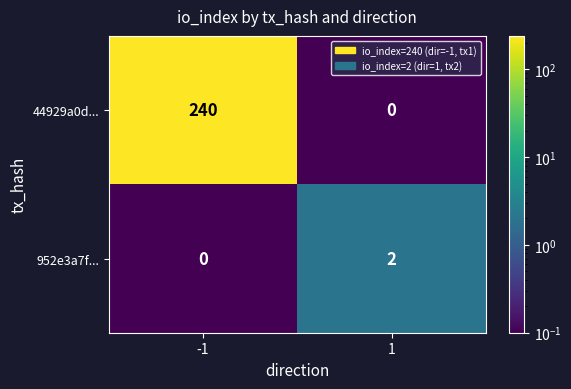

What is the maximum value shown in the chart?

240